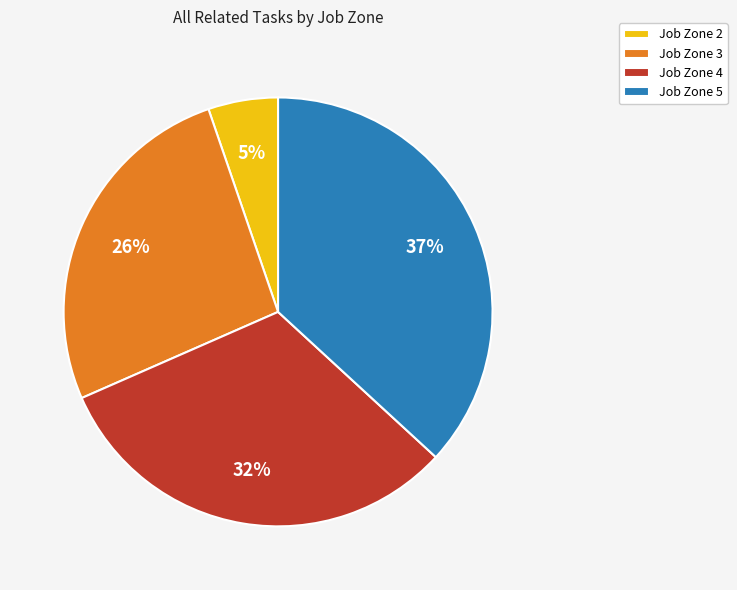

Which has a higher value, Job Zone 2 or Job Zone 5?

Job Zone 5